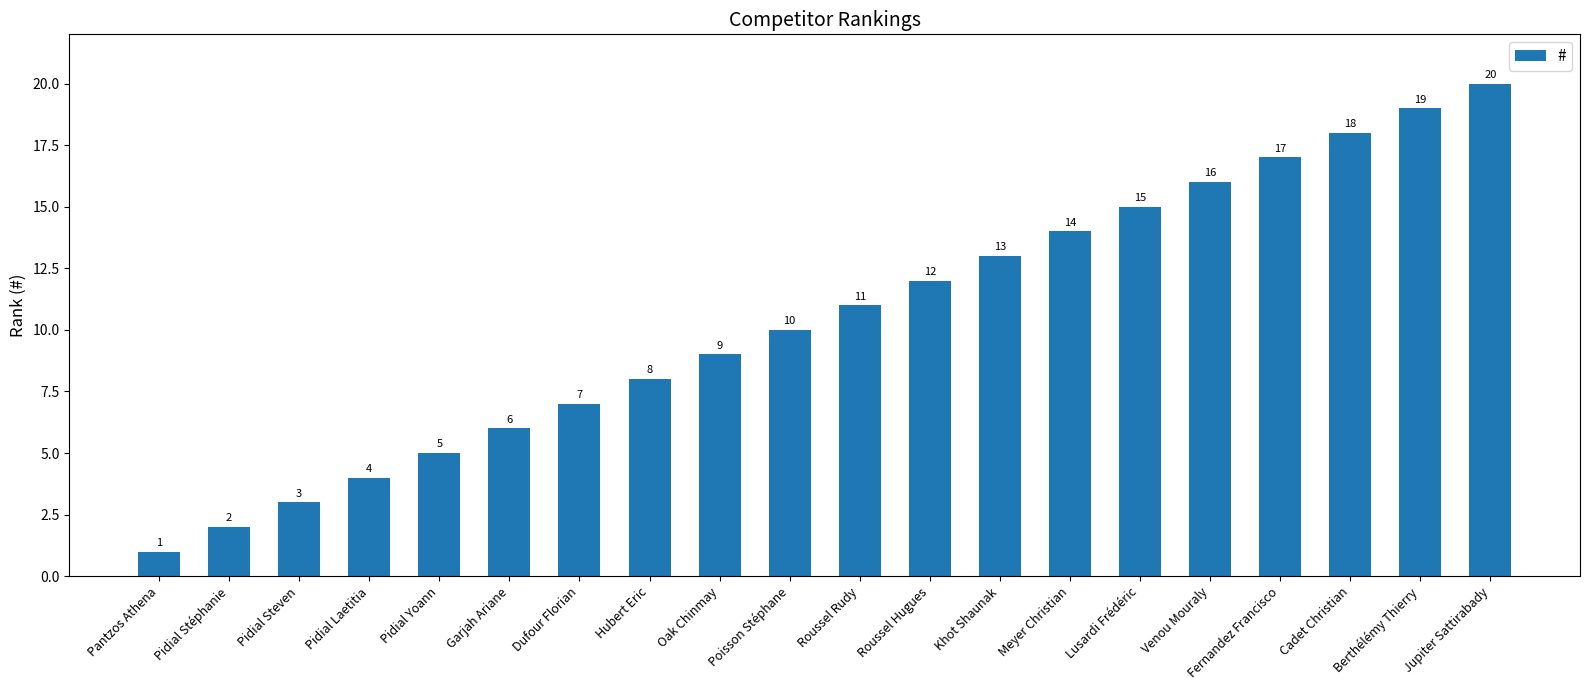

What is the value of the 19th bar from the left?

19